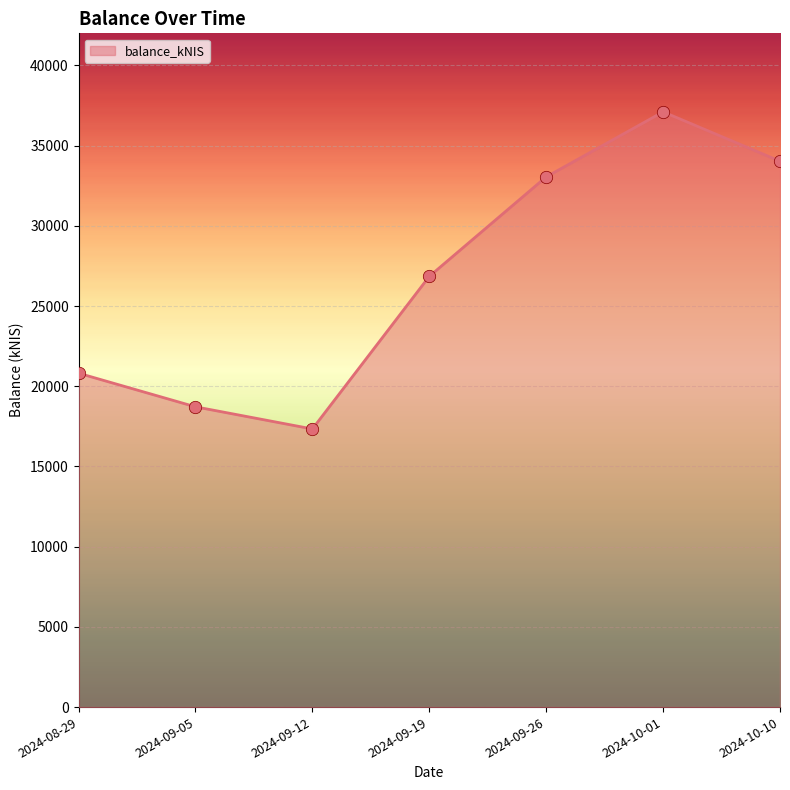

What is the ratio of the value at 2024-09-26 to the value at 2024-09-19?

1.2